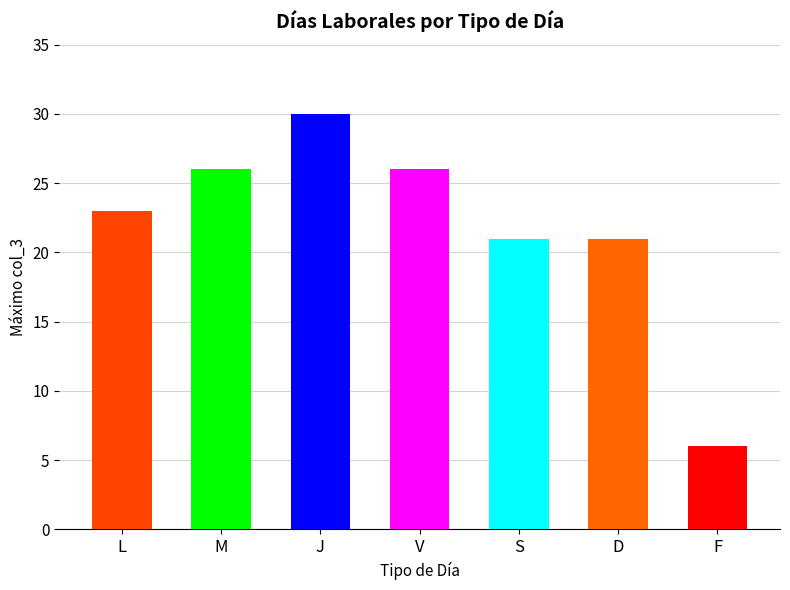

What is the label of the 5th bar from the right?

J